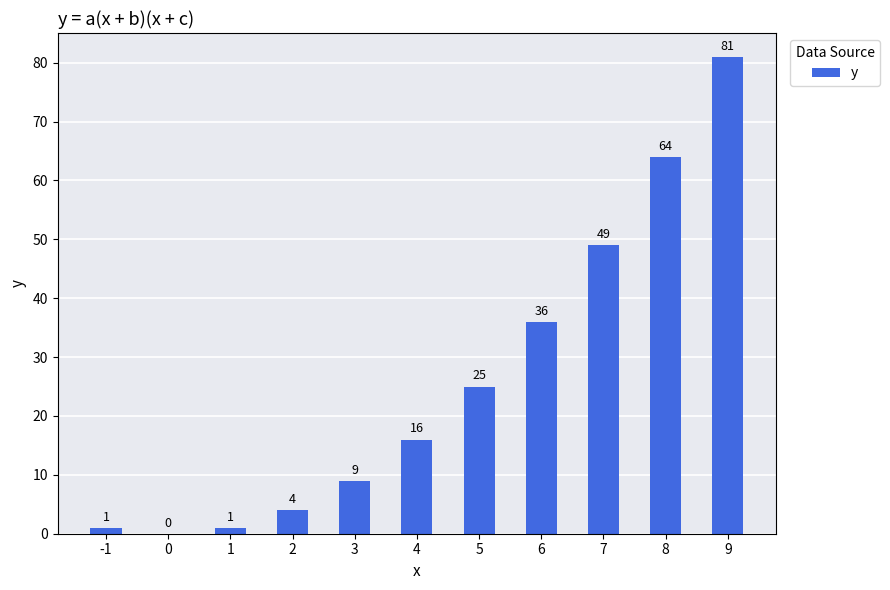

The chart shows a value of 0 at 0. True or false?

True